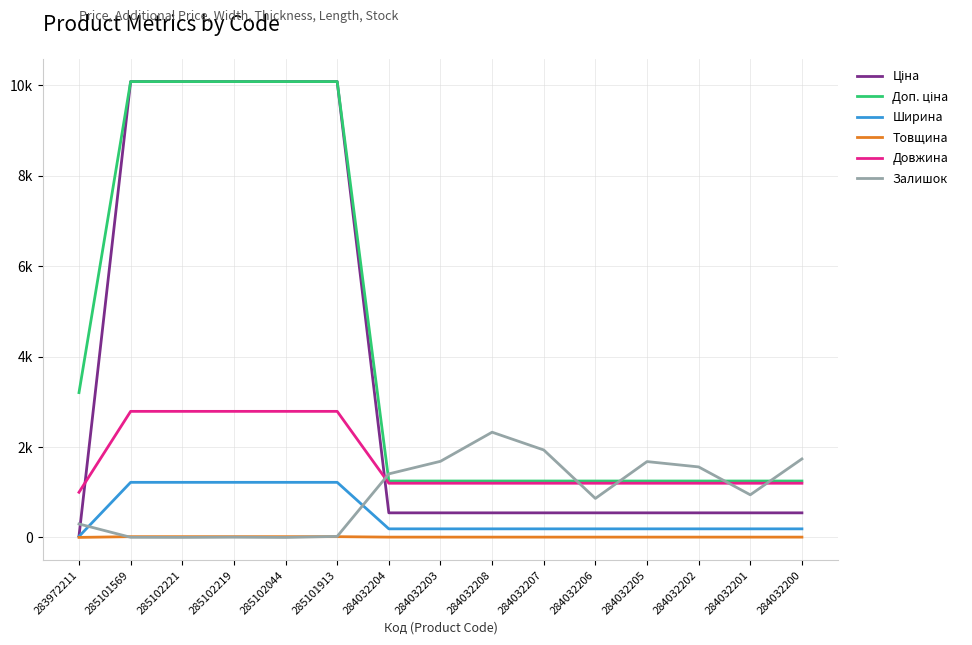

True or false: Товщина has more than 1 points higher than both neighbors.

False